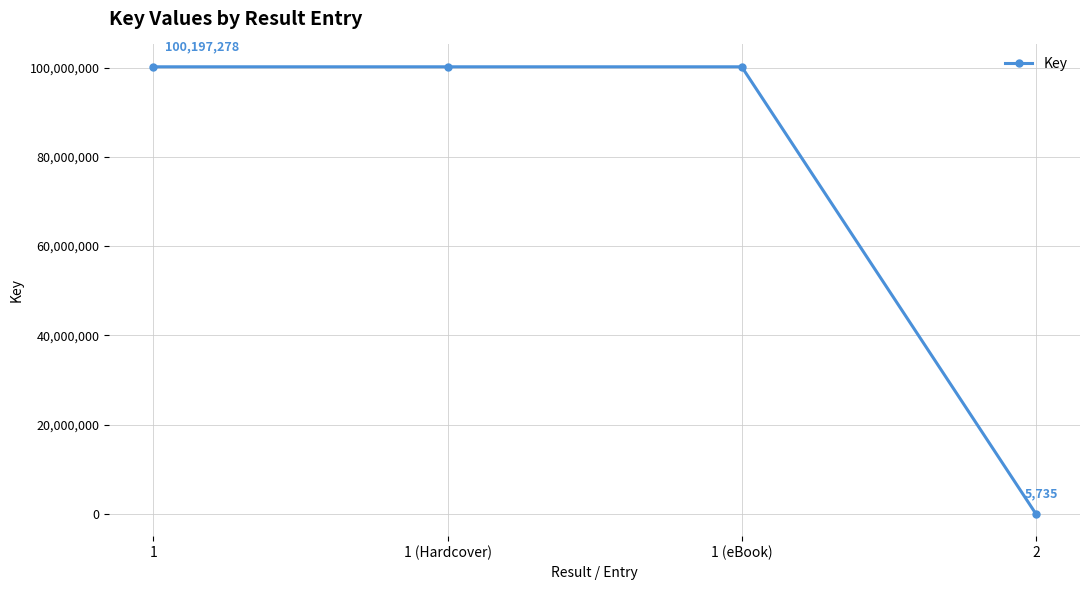

Approximately how many times larger is the value at 1 compared to 1 (Hardcover)?

1.0